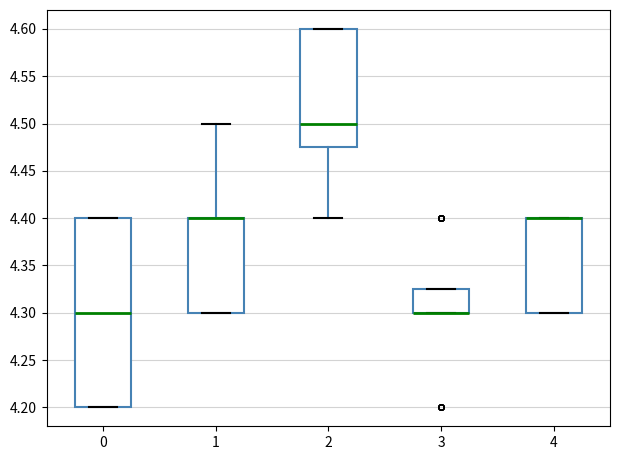

Where is the lower edge of the box at x = 3 on the y-axis? The values are not printed on the chart, so give them approximately, as read against the axis.

4.300